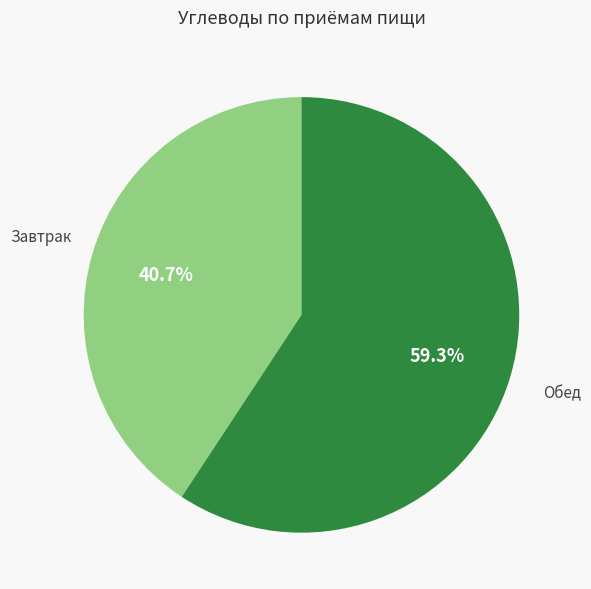

The Обед slice represents 59% of the pie. True or false?

True